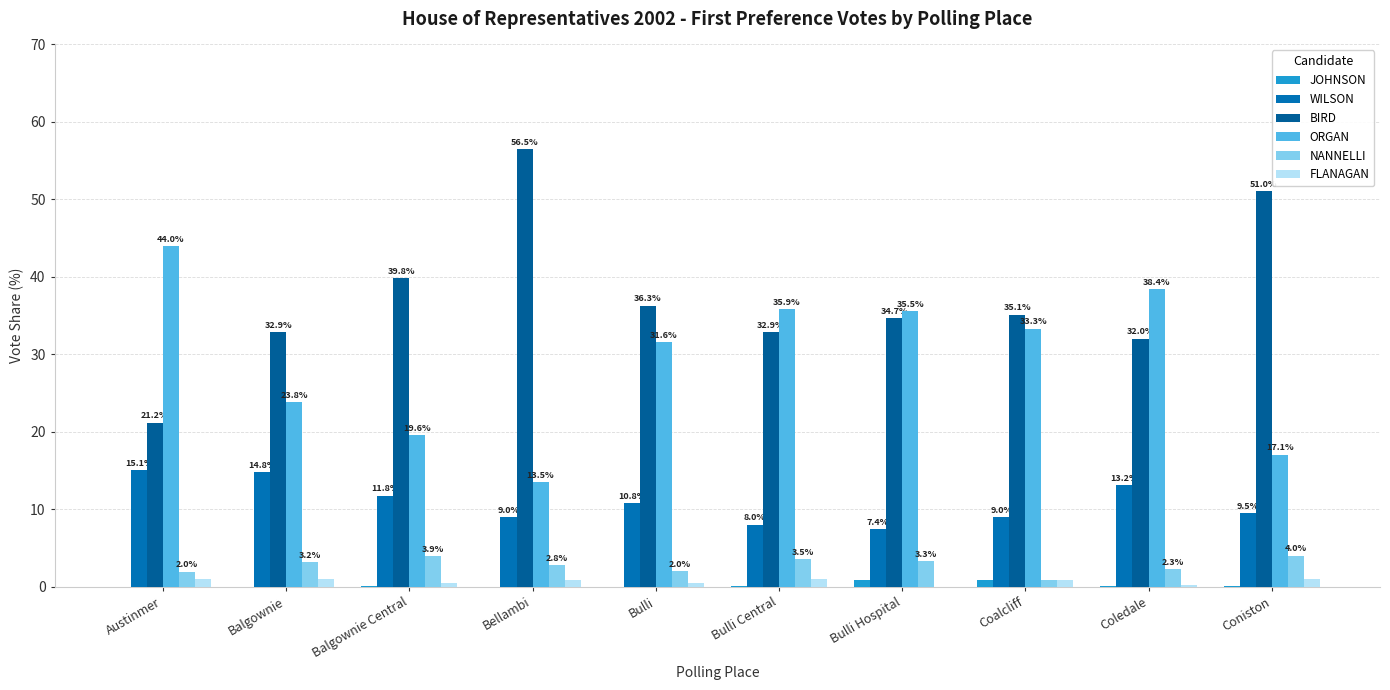

Count the number of data series in this chart.

6